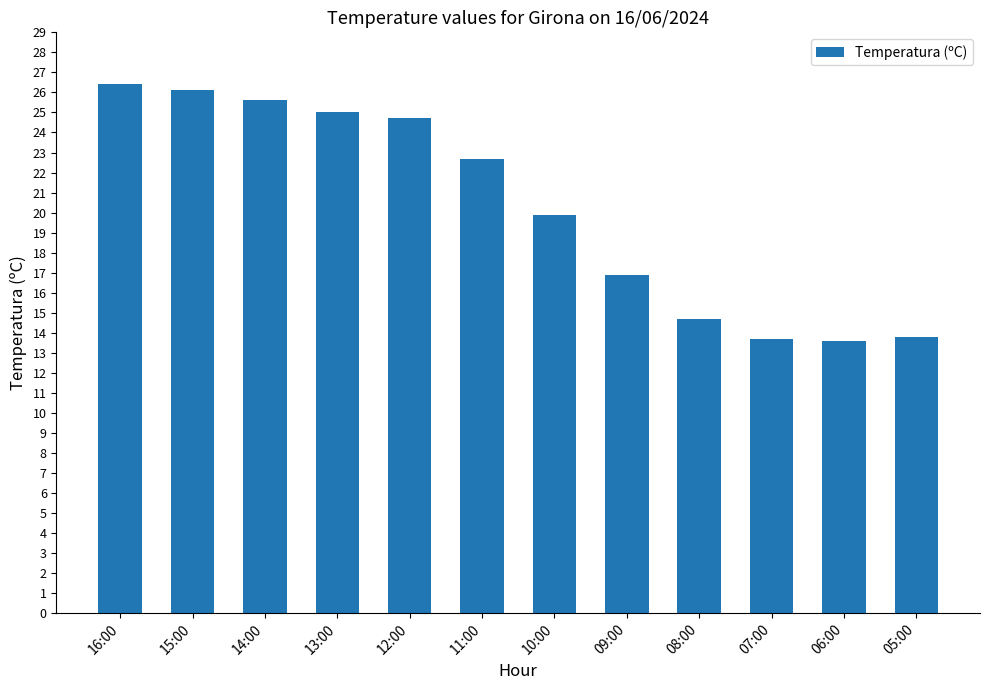

What is the change in value from 10:00 to 06:00?

-6.3